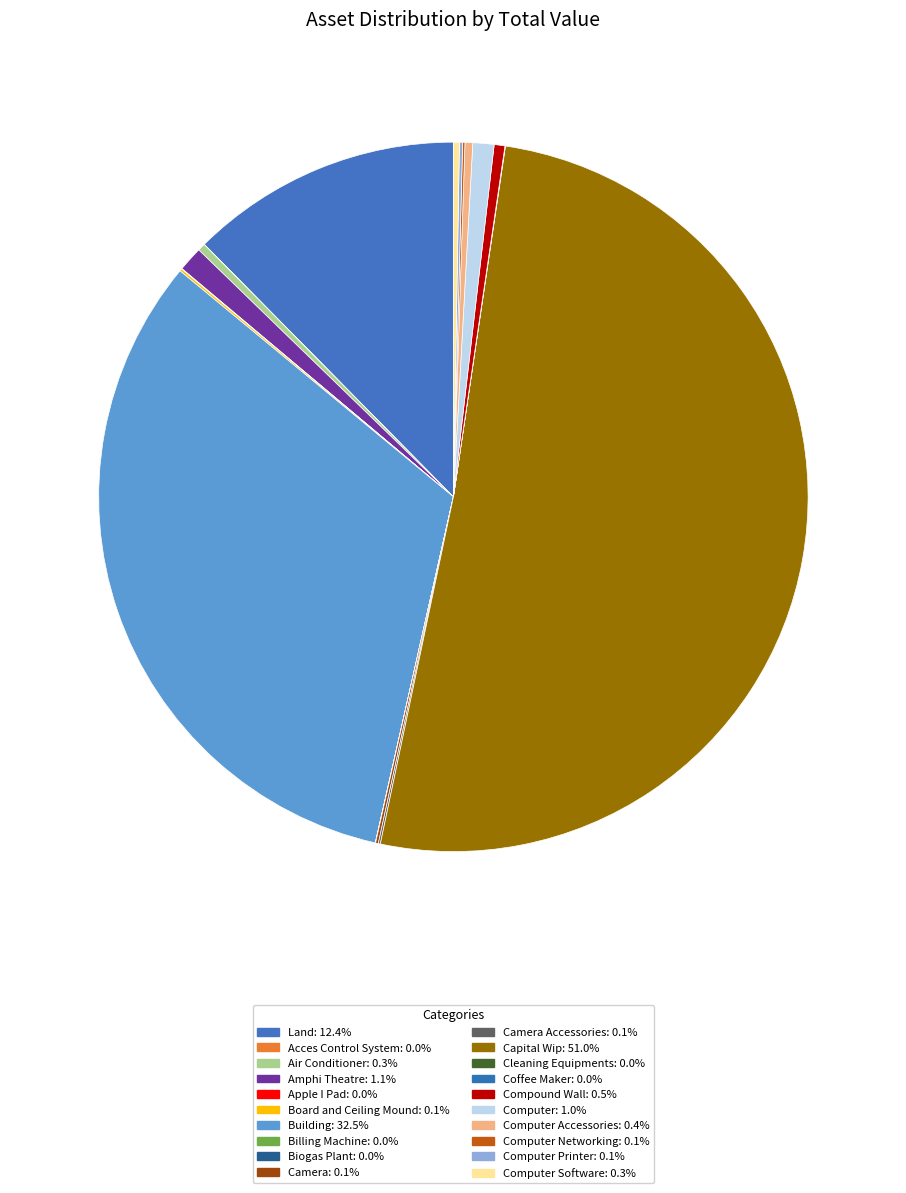

What is the largest slice in the pie chart?

Capital Wip